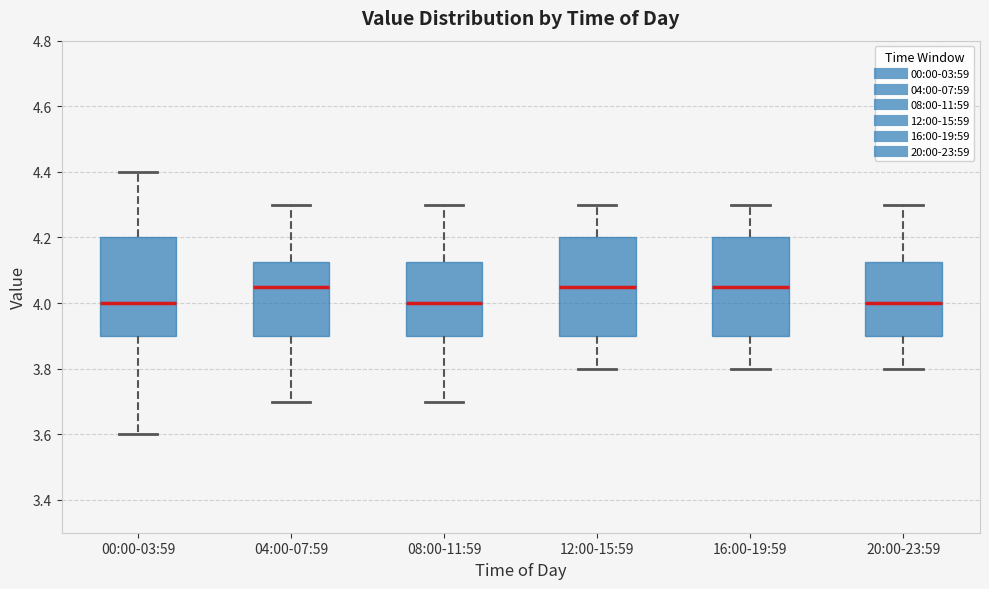

Reading left to right, read every box against the y-axis: the position of its median line, the range the box covers, and the ends of its whiskers. The values are not printed on the chart, so give them approximately, as read against the axis.

00:00-03:59: median 4.00, box 3.90 to 4.20, whiskers 3.60 to 4.40
04:00-07:59: median 4.06, box 3.90 to 4.12, whiskers 3.70 to 4.30
08:00-11:59: median 4.00, box 3.90 to 4.12, whiskers 3.70 to 4.30
12:00-15:59: median 4.06, box 3.90 to 4.20, whiskers 3.80 to 4.30
16:00-19:59: median 4.06, box 3.90 to 4.20, whiskers 3.80 to 4.30
20:00-23:59: median 4.00, box 3.90 to 4.12, whiskers 3.80 to 4.30